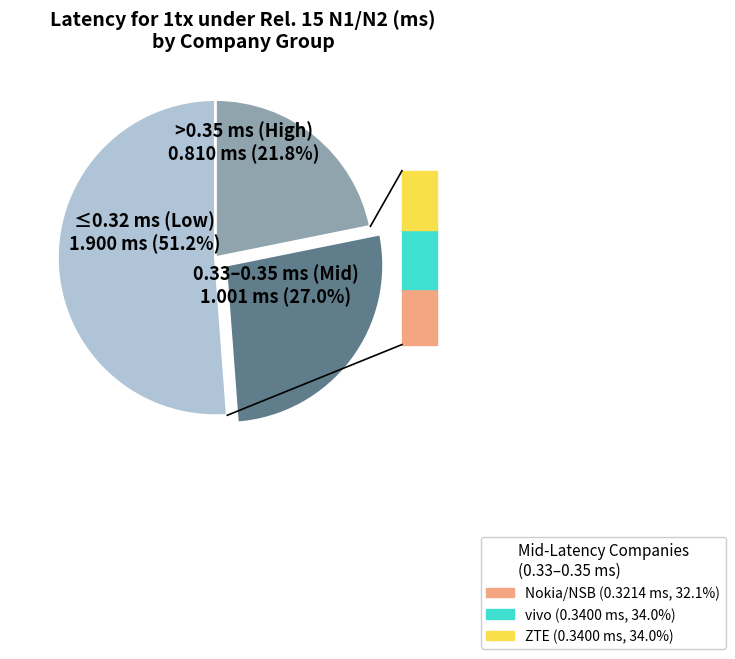

Is there a majority slice in this chart?

Yes